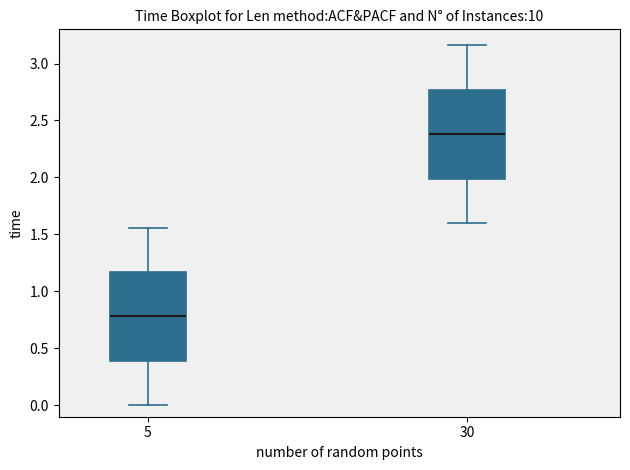

Reading left to right, transcribe this box plot: for each box, give where its median line is, the range the box spans, and where its two whiskers end, as read against the y-axis. The values are not printed on the chart, so give them approximately, as read against the axis.

5: median 0.80, box 0.40 to 1.15, whiskers 0.00 to 1.55
30: median 2.40, box 2.00 to 2.75, whiskers 1.60 to 3.15